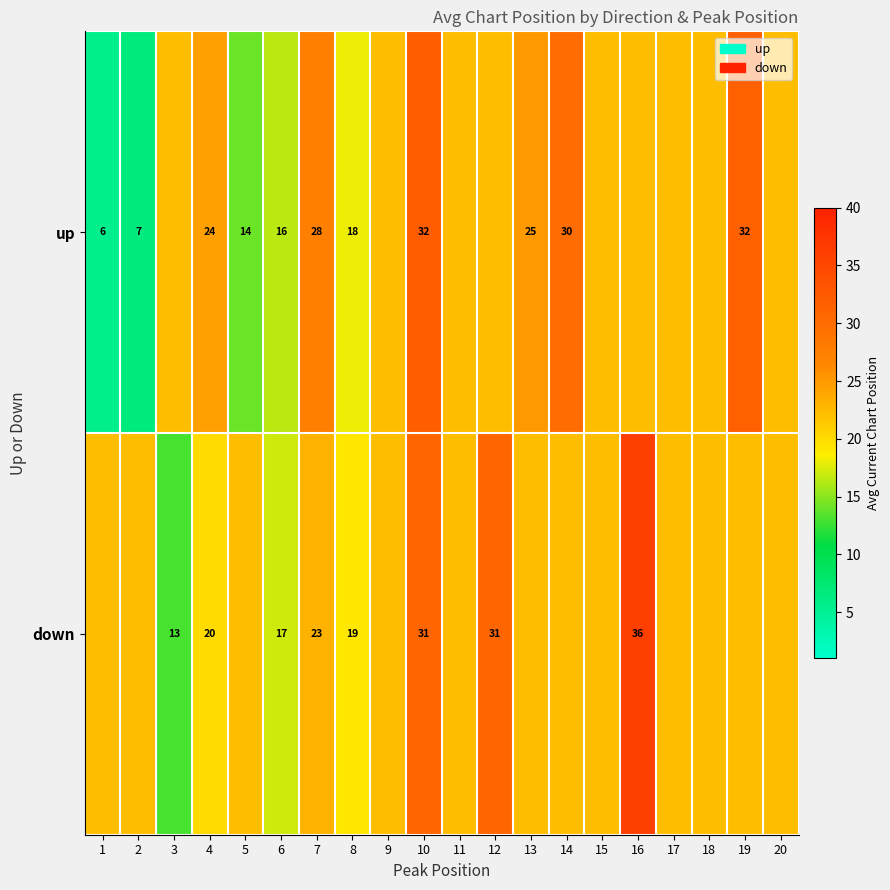

List the series in order of their peak value, lowest first.

up, down